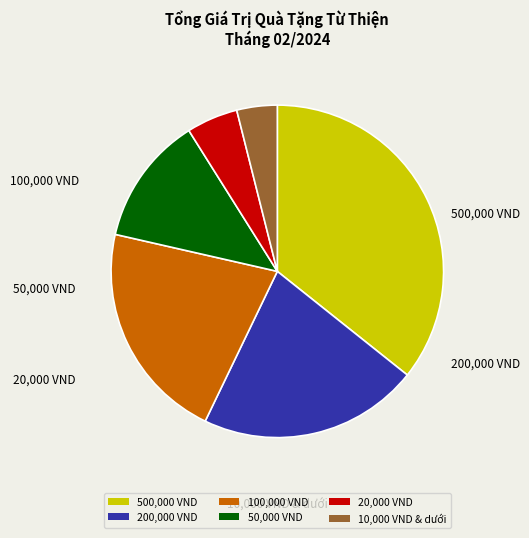

Is it true that 20,000 VND is 5% of the pie?

True